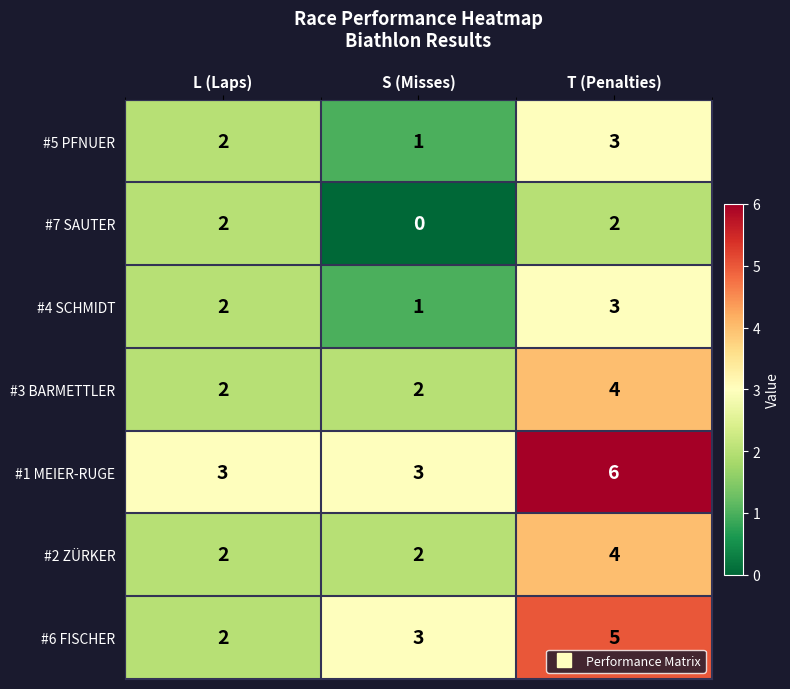

At which label is #6 FISCHER closest to 3?

S (Misses)